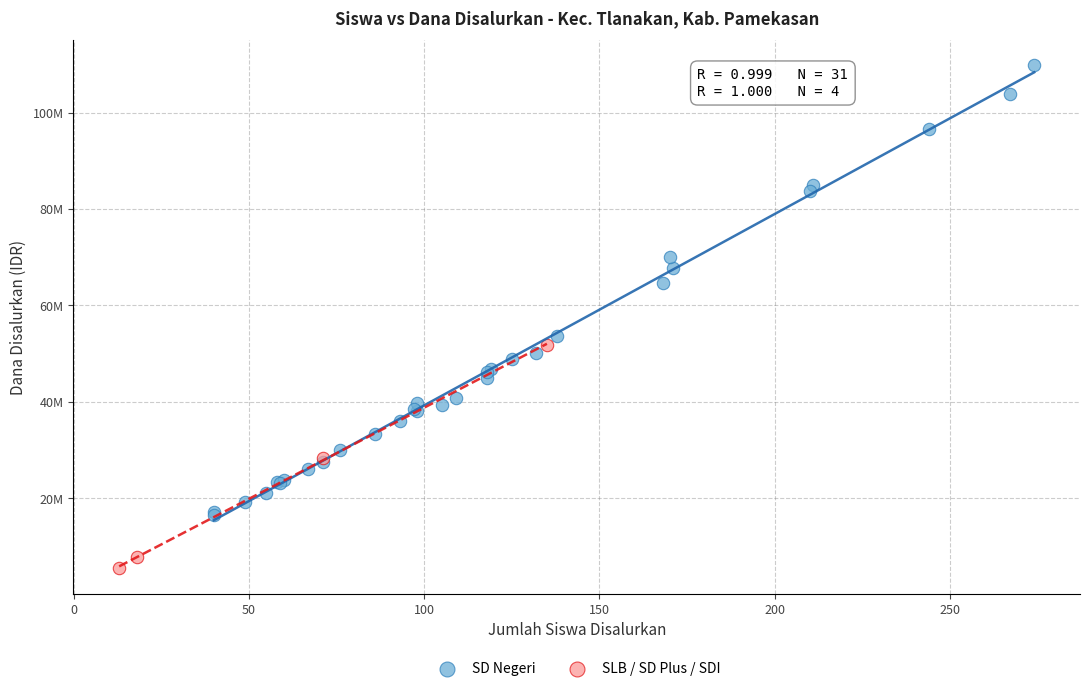

Which series contains the highest Y value?

SD Negeri